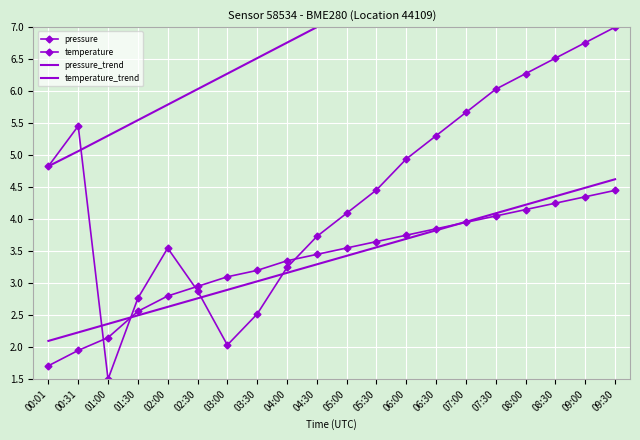

What is the difference between the maximum and minimum values in the temperature_trend series?

2.5